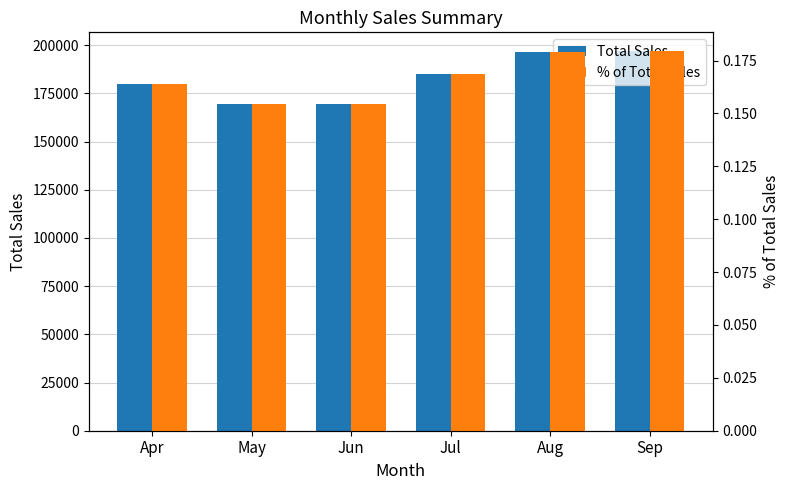

What is the sum of all Total Sales values?

1097446.0